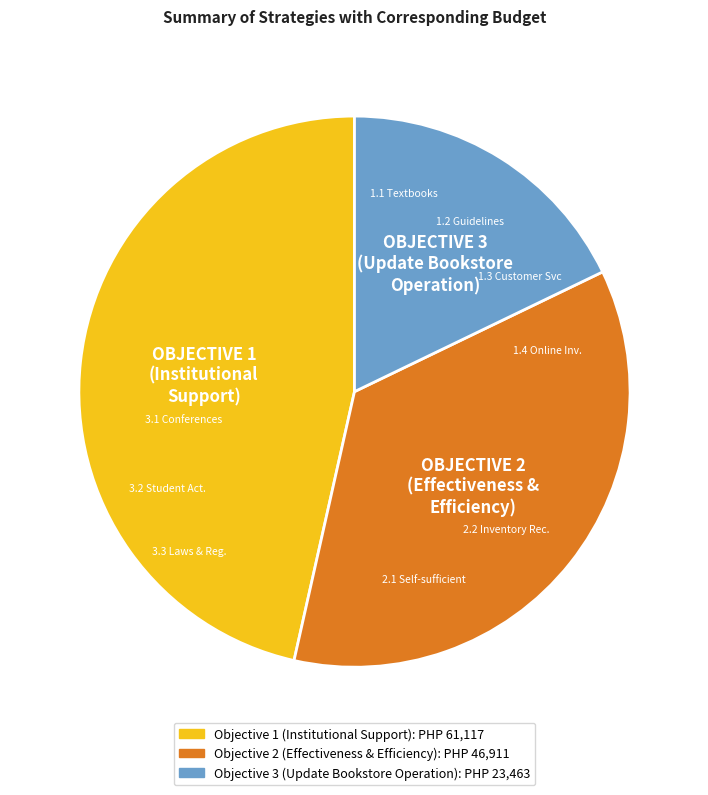

Count the number of slices in the pie.

3